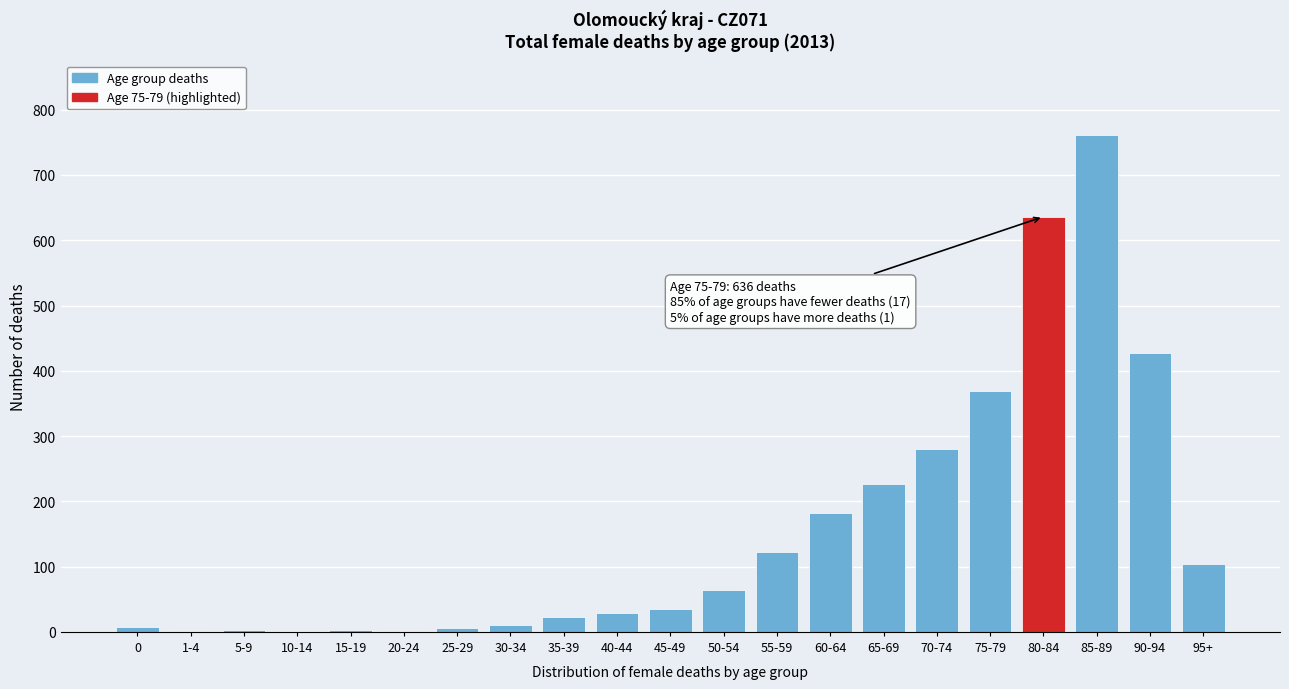

What is the sum of all values?

3292